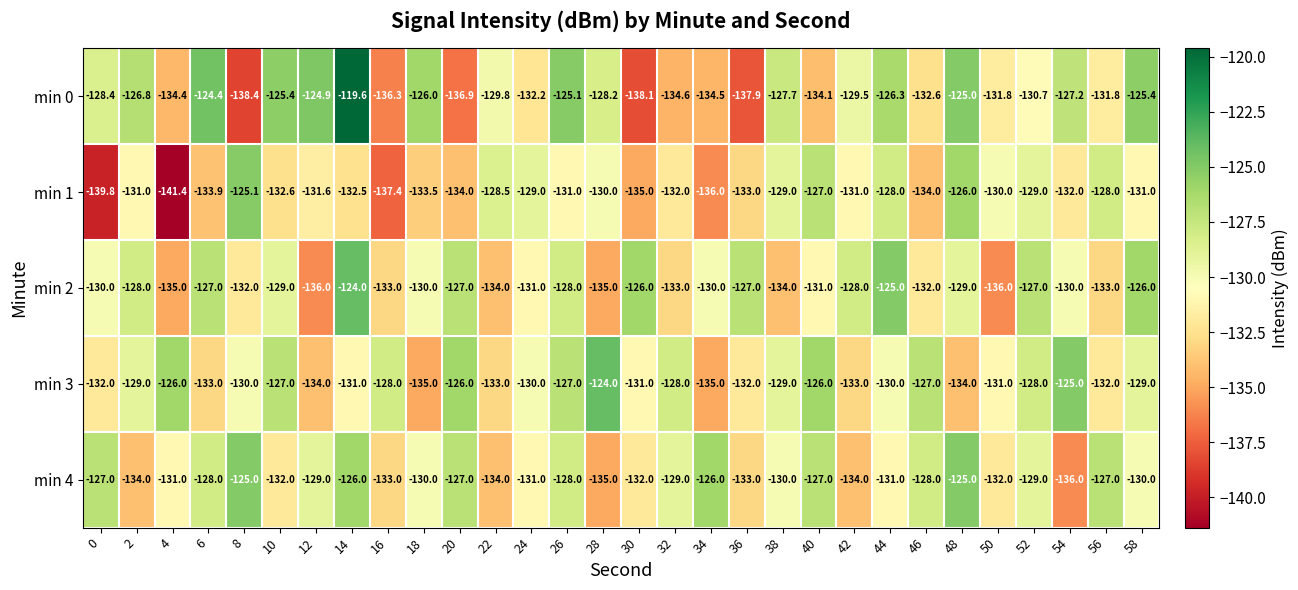

Which series changed the most between 6 and 8?

min 0